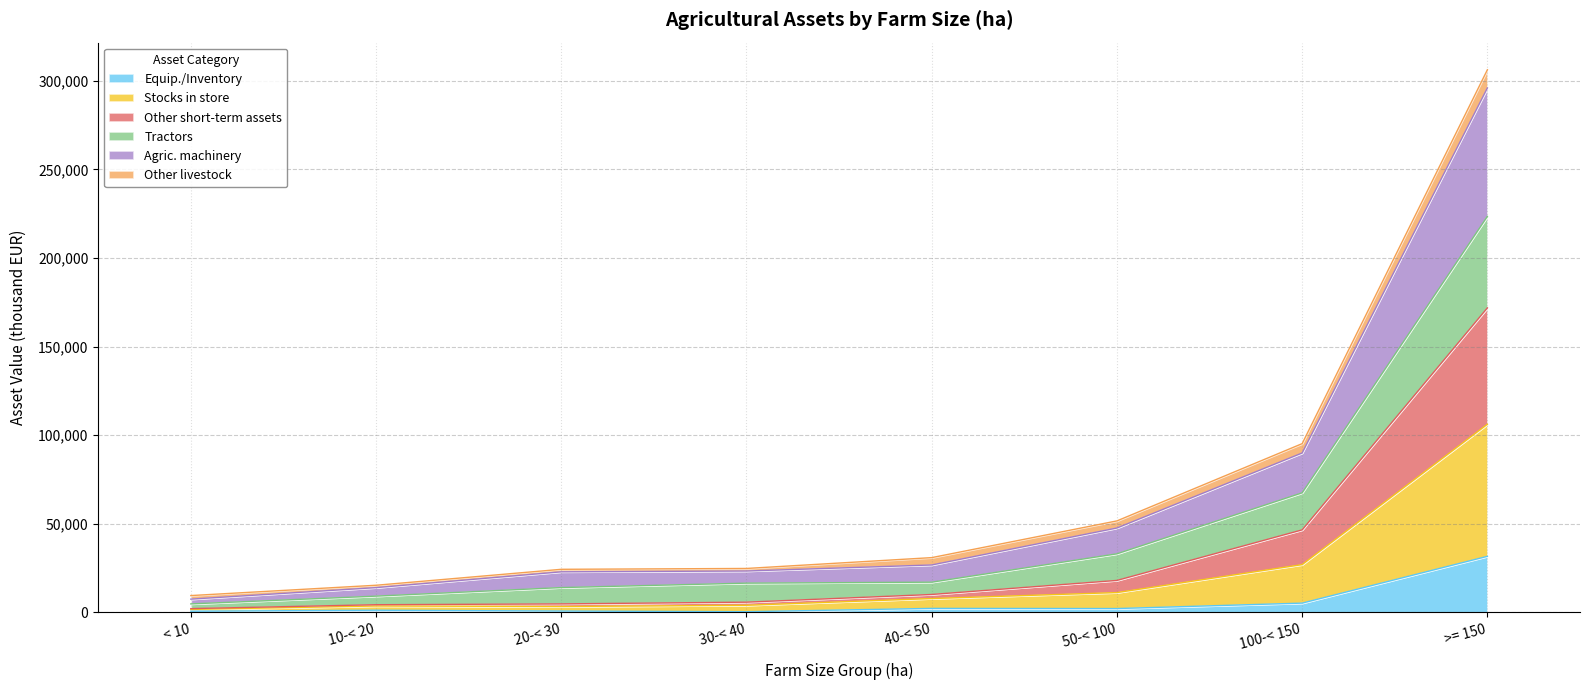

True or false: Equip./Inventory and Agric. machinery cross at least once.

False